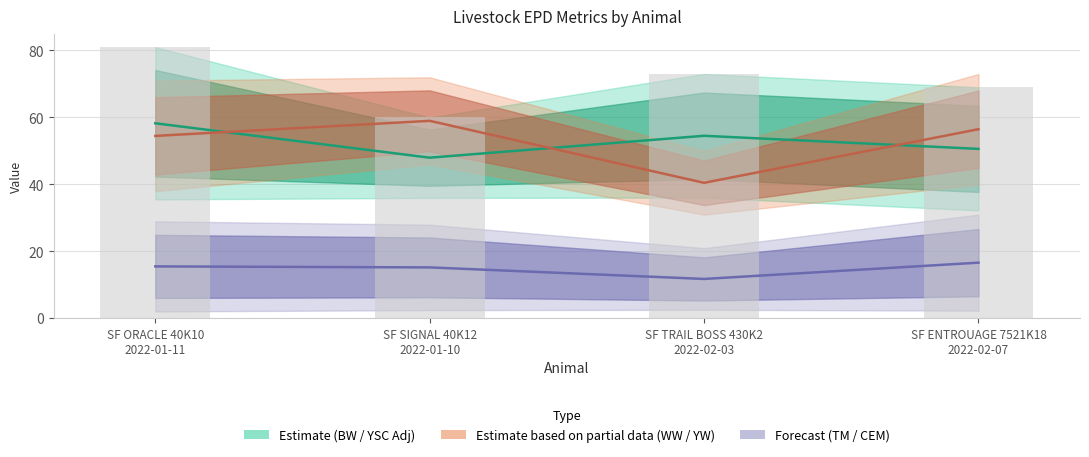

What is the value of the CEM bar at the 2nd from the left?

2.5